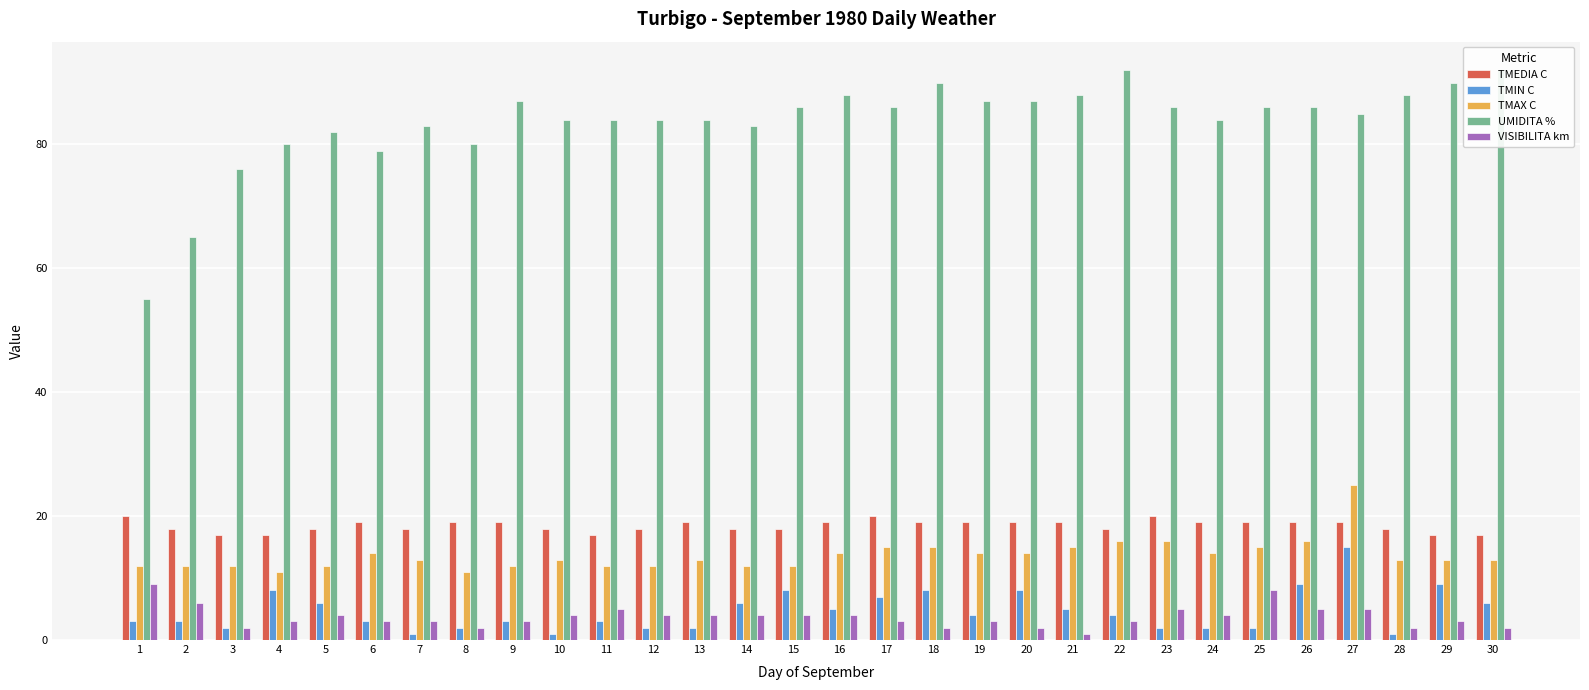

Does the chart contain any negative values?

No